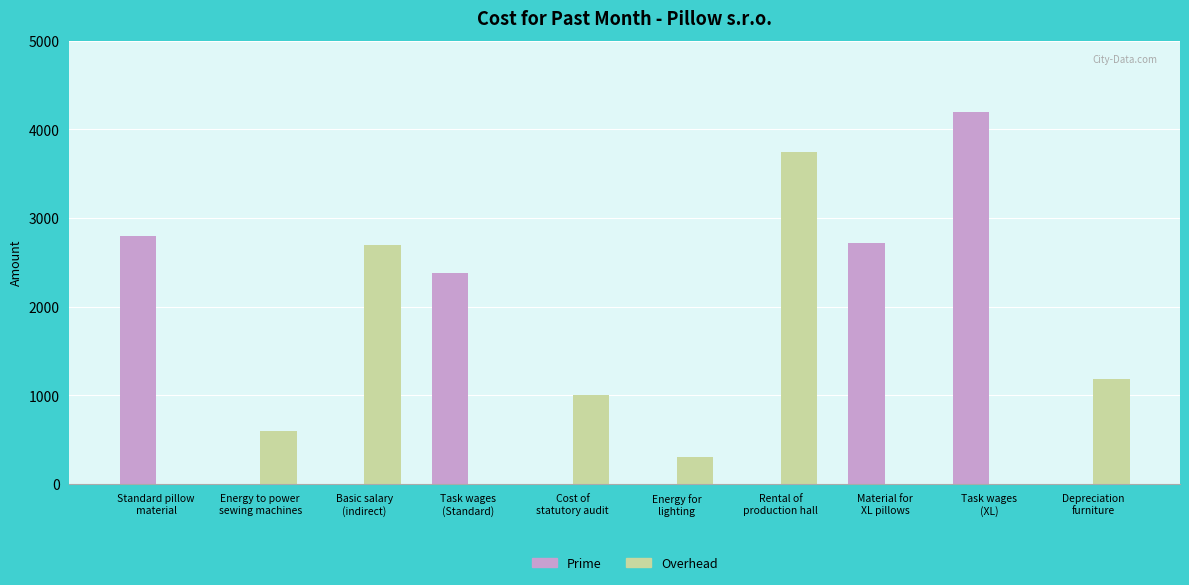

What is the sum of the Overhead values at Task wages
(XL) and Energy to power
sewing machines?

600